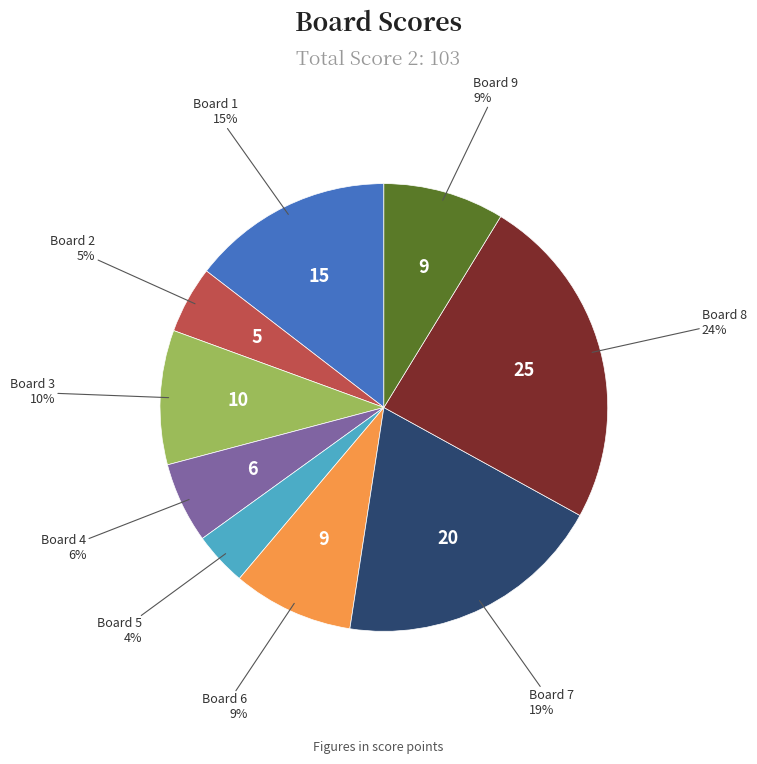

To the nearest percent, what is the average slice percentage?

11%